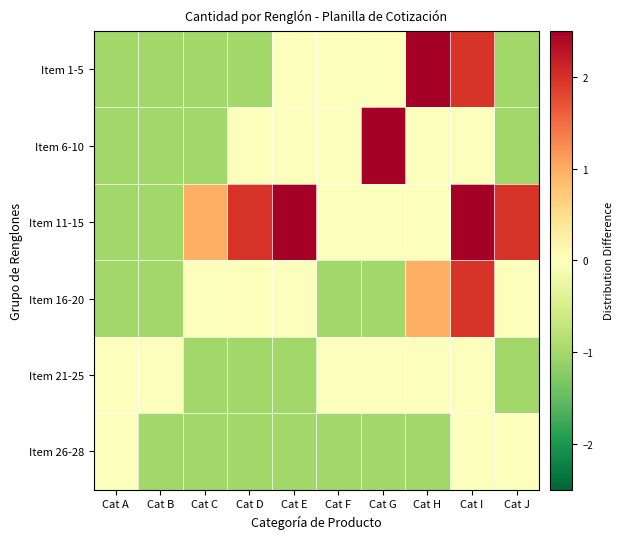

What is the maximum value shown in the chart?

6.0